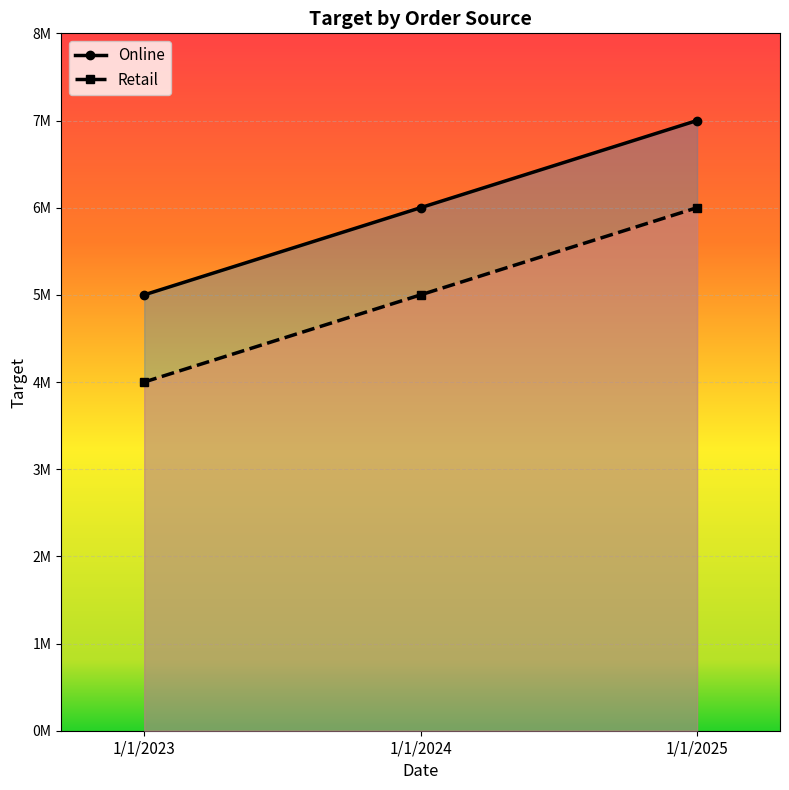

What is the value of the Online point at the 2nd from the left?

6000000